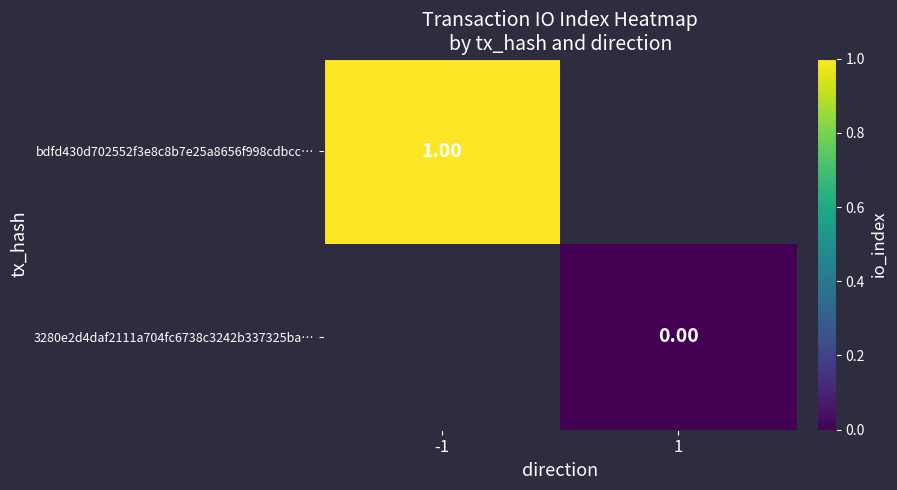

Rank the series by their maximum value, from highest to lowest.

bdfd430d702552f3e8c8b7e25a8656f998cdbcc…, 3280e2d4daf2111a704fc6738c3242b337325ba…